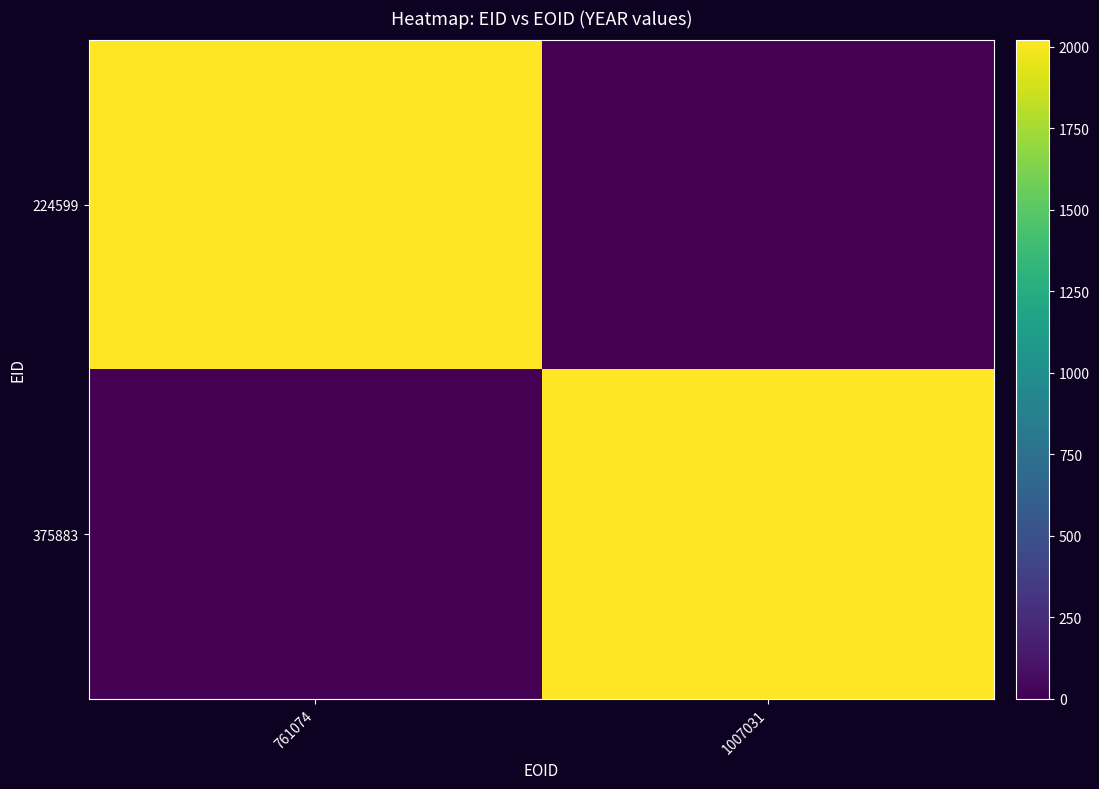

Which series has the largest range (max minus min)?

224599